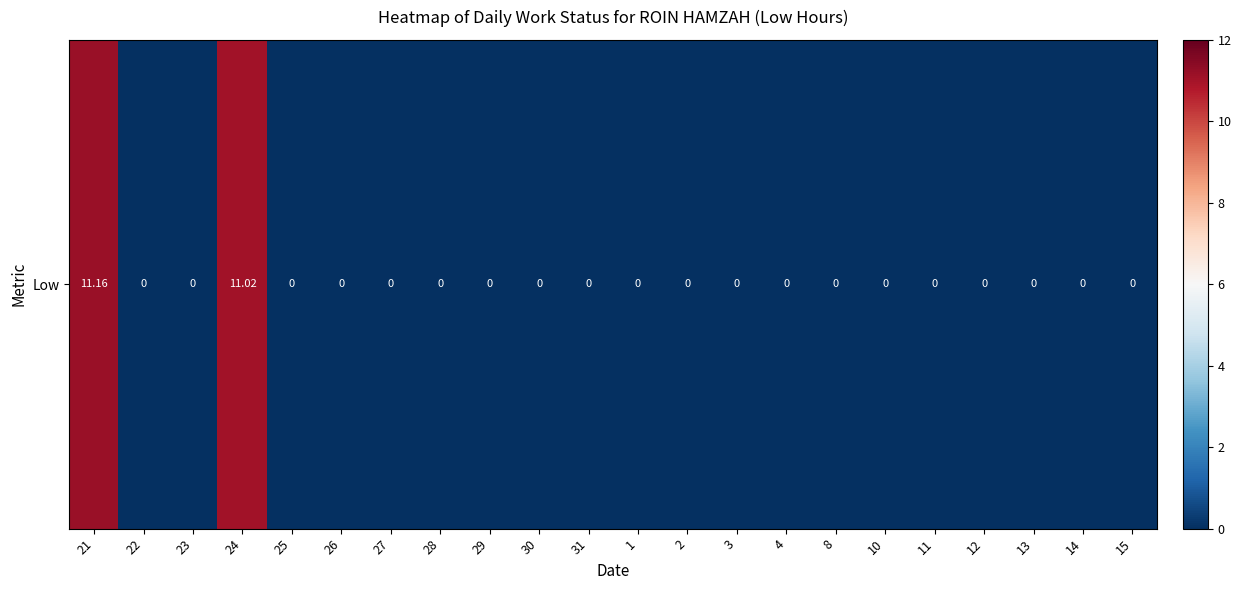

Where is the data nearest to the value 5?

22